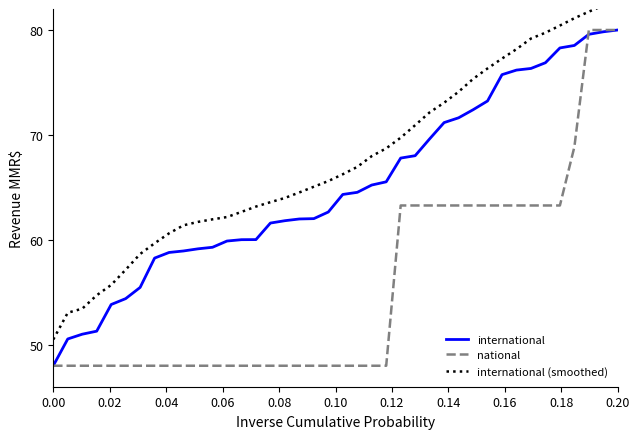

What is the lowest value of the international series?

48.0